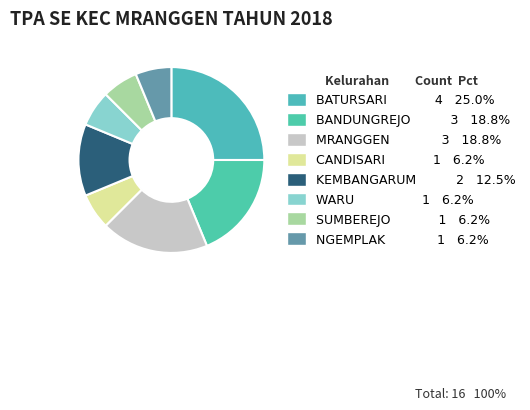

Between NGEMPLAK and SUMBEREJO, which is larger?

NGEMPLAK